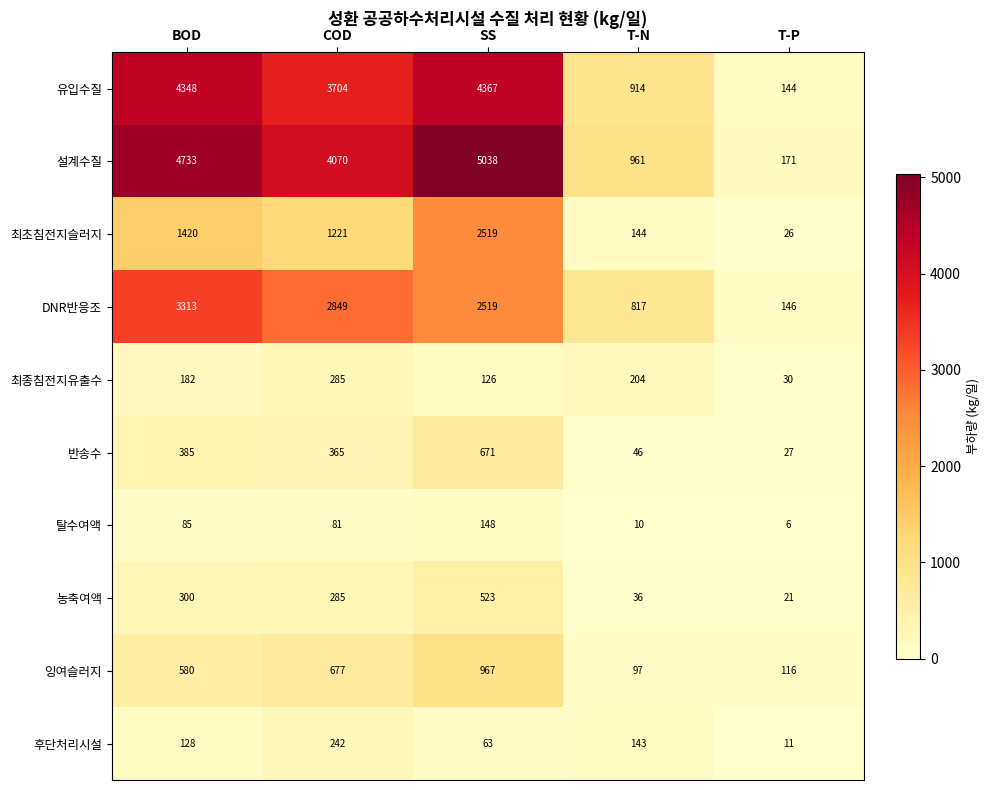

The value of 설계수질 at SS is 8576. True or false?

False